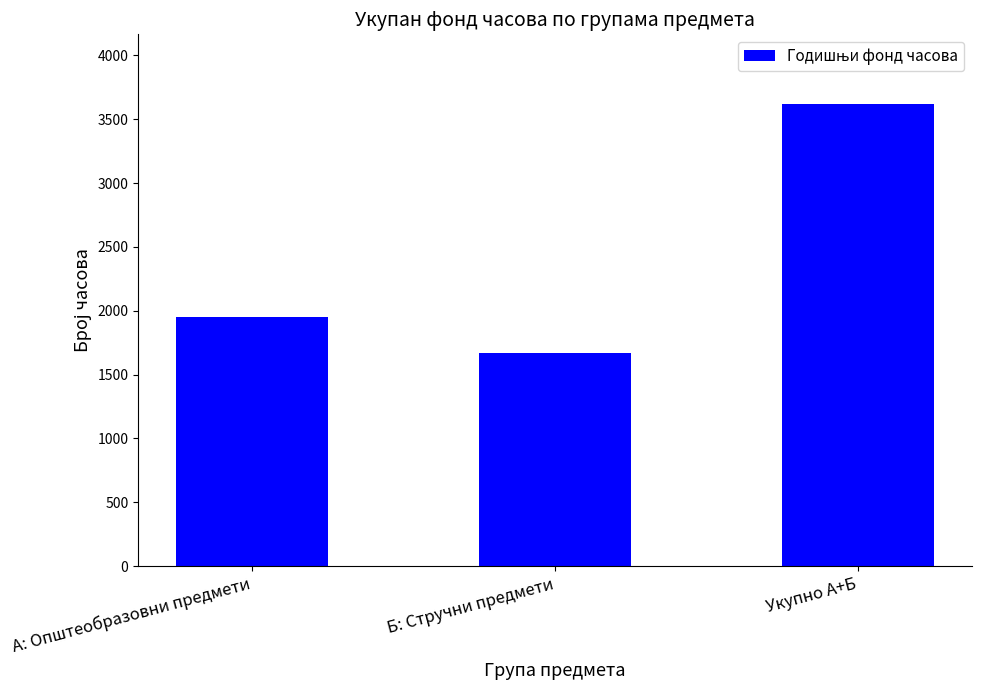

What is the sum of the values at Б: Стручни предмети and А: Општеобразовни предмети?

3622